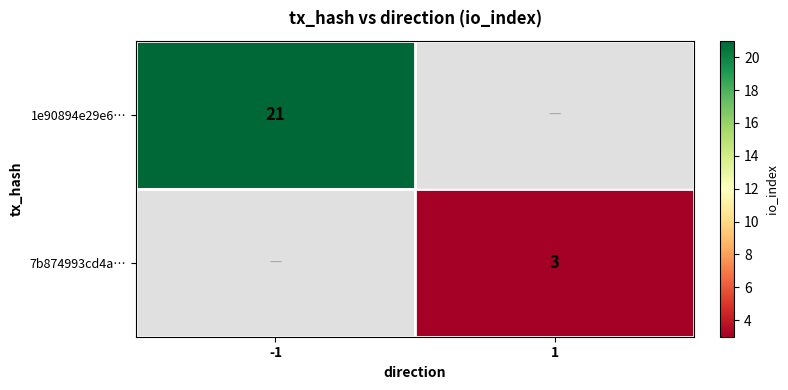

What is the greatest value displayed?

21.0